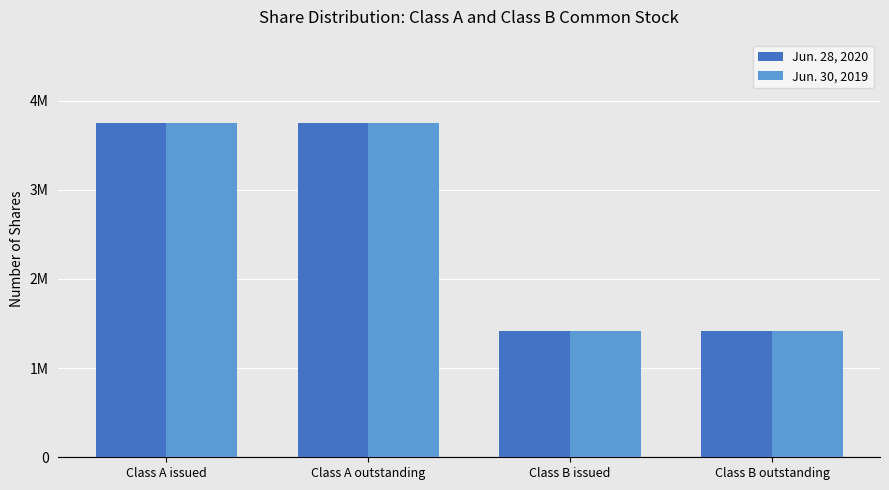

Reading left to right, transcribe all the data shown in this chart.

Jun. 28, 2020: Class A issued=3746454	Class A outstanding=3746454	Class B issued=1414517	Class B outstanding=1414517
Jun. 30, 2019: Class A issued=3746454	Class A outstanding=3746454	Class B issued=1414517	Class B outstanding=1414517